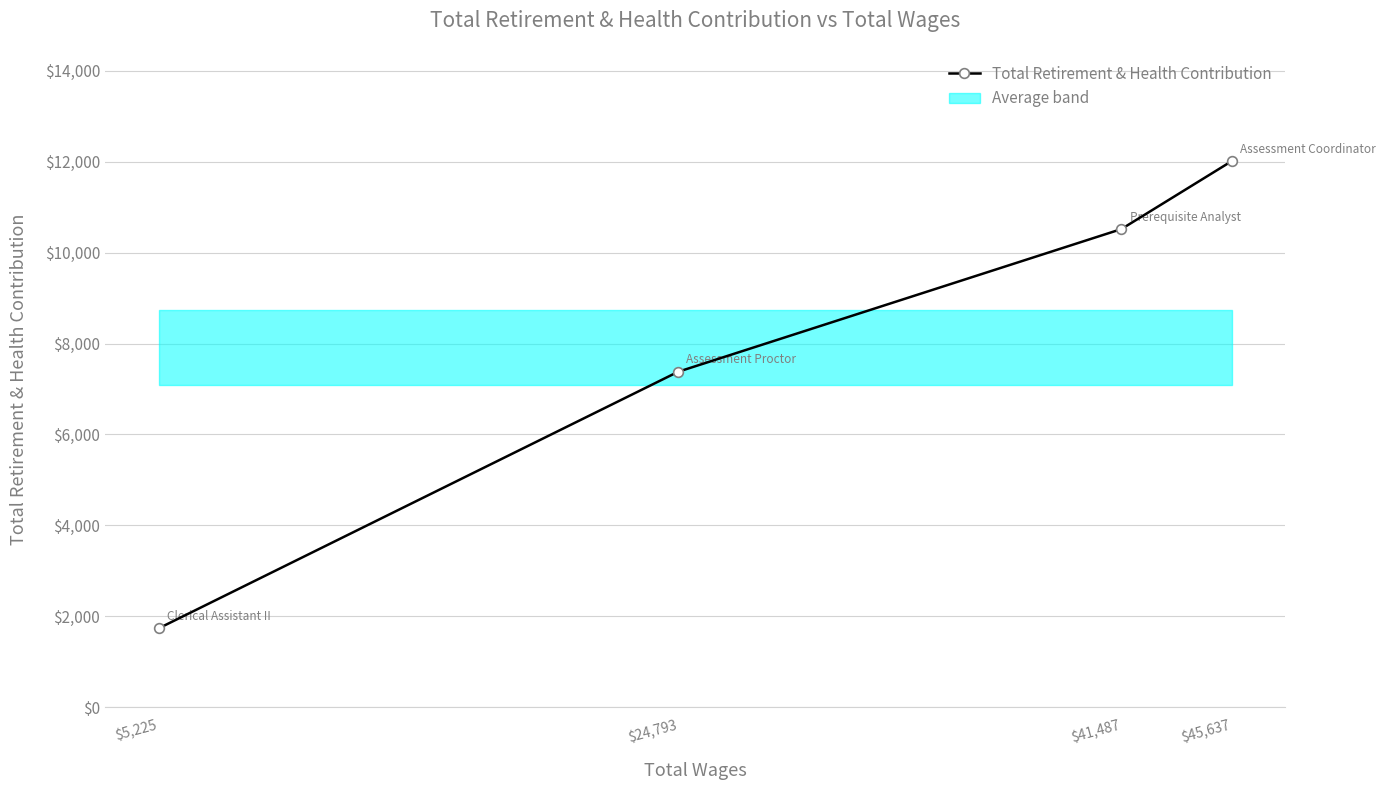

What is the value of the Total Retirement & Health Contribution point at the 4th from the left?

12011